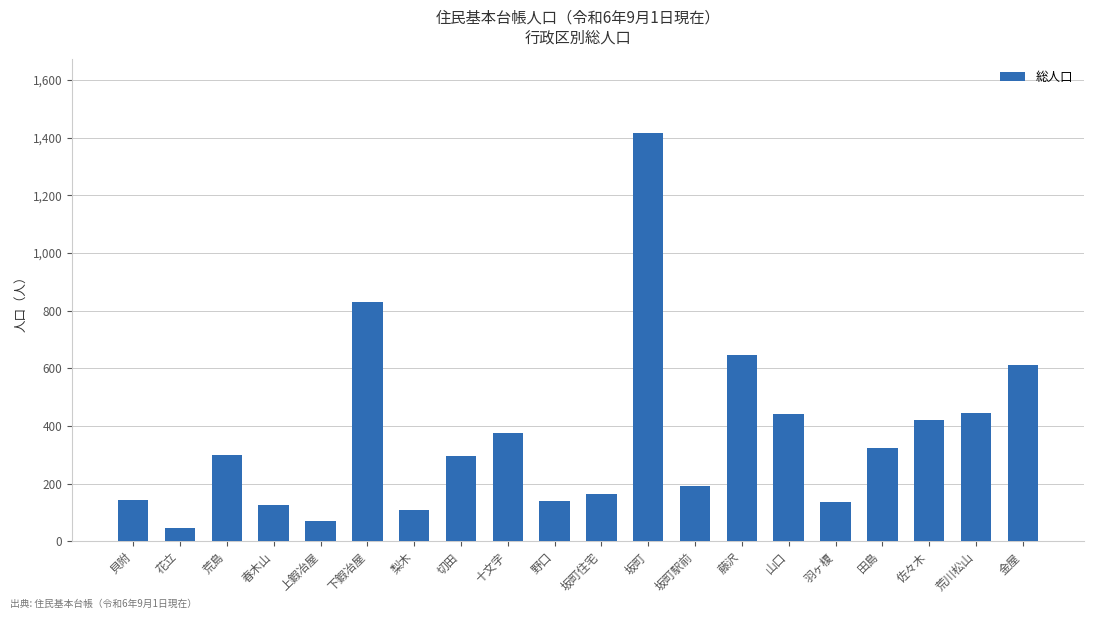

What is the smallest value displayed?

47